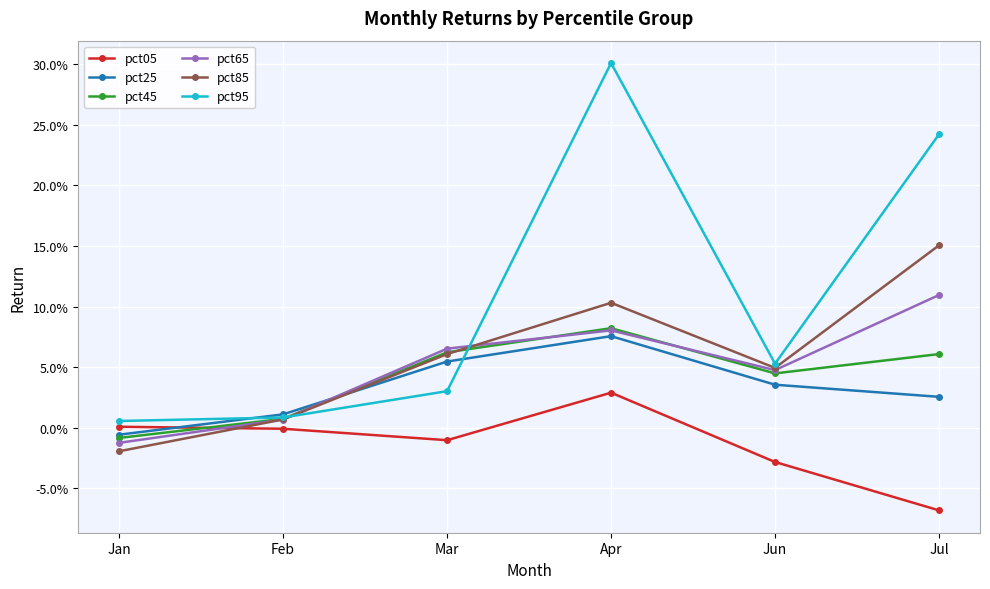

What are all the series names shown in the legend?

pct05, pct25, pct45, pct65, pct85, pct95